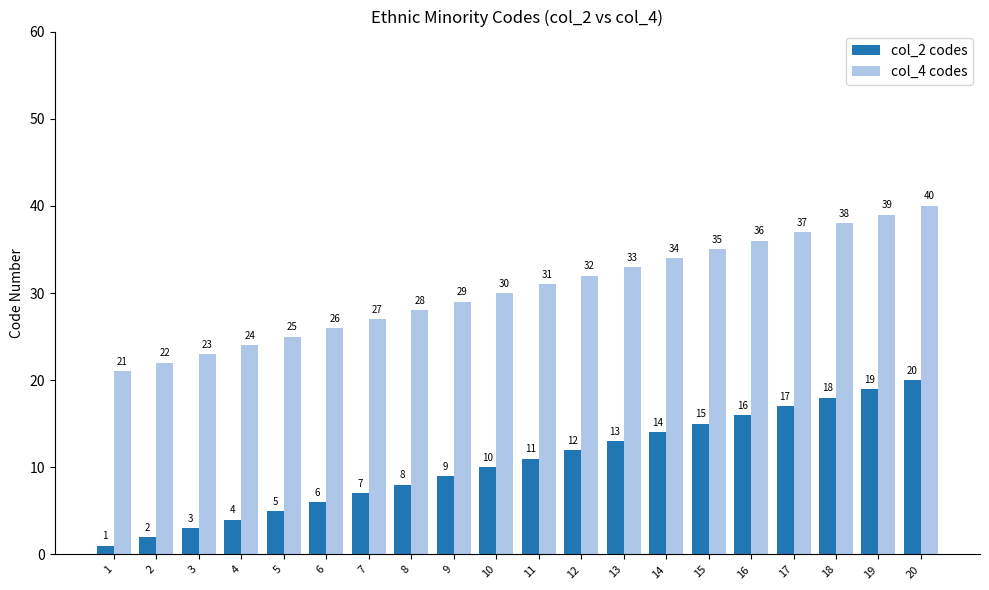

How many data points does each series have?

20